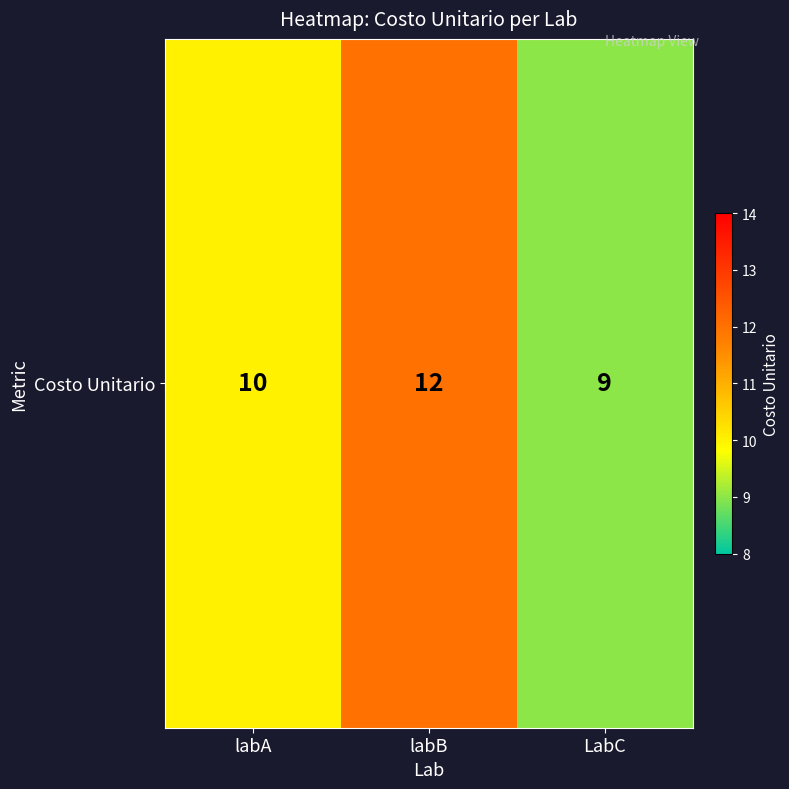

Rank the categories by value from lowest to highest.

LabC, labA, labB